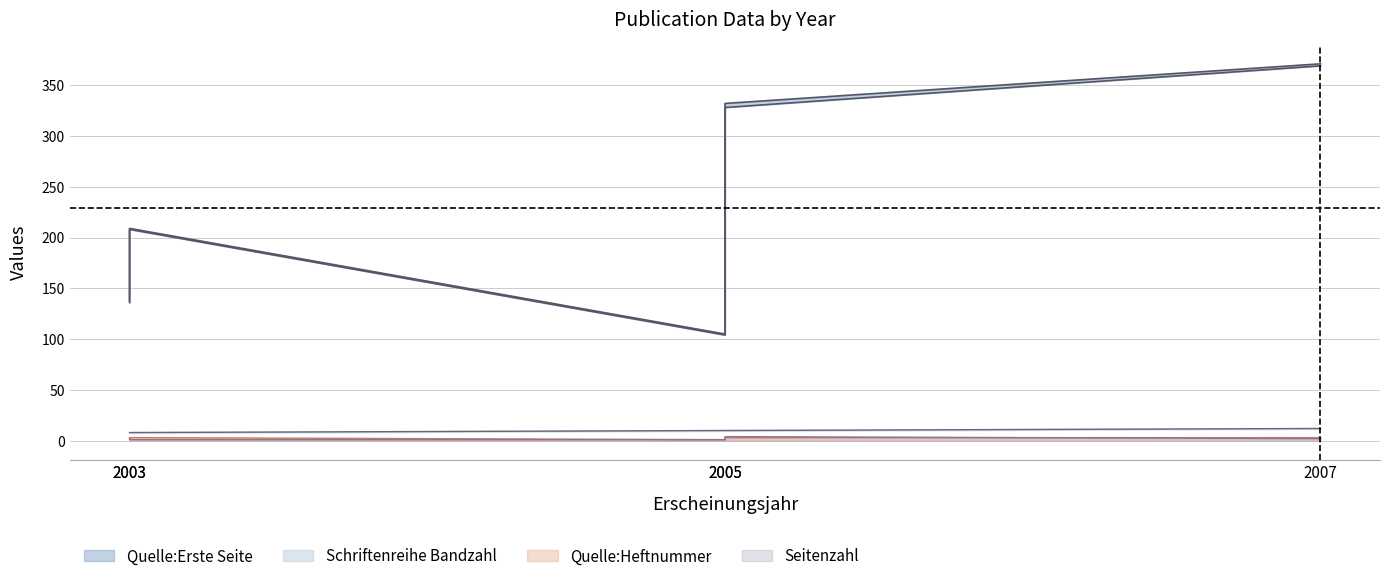

Reading left to right, list all the values displayed in this chart.

Quelle:Erste Seite: 136	208	104	328	369
Quelle:Letzte Seite: 138	209	105	332	371
Seitenzahl: 2	1	1	4	2
Schriftenreihe Bandzahl: 8	8	10	10	12
Quelle:Heftnummer: 2	3	1	3	3